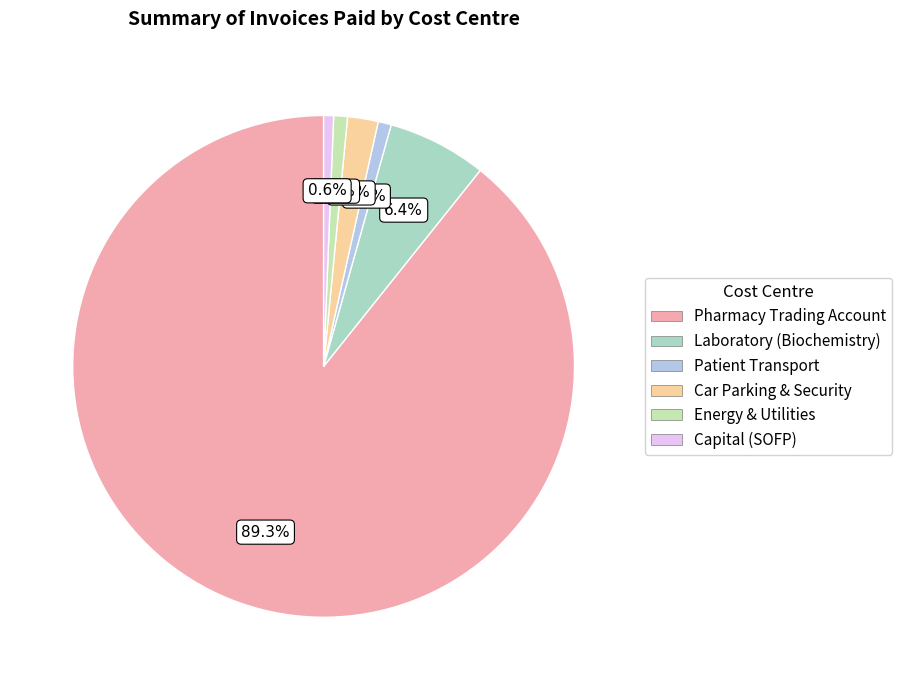

Does any single category account for the majority?

Yes